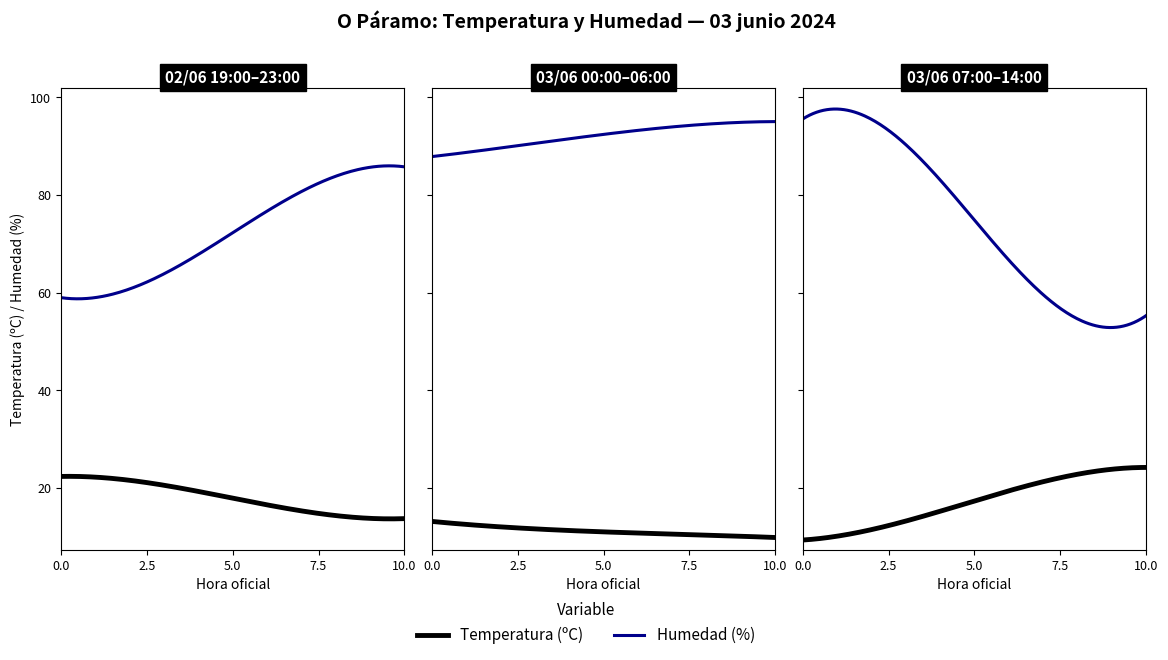

Rank the series at 04:00 from highest to lowest value.

Humedad (%), Temperatura (ºC)